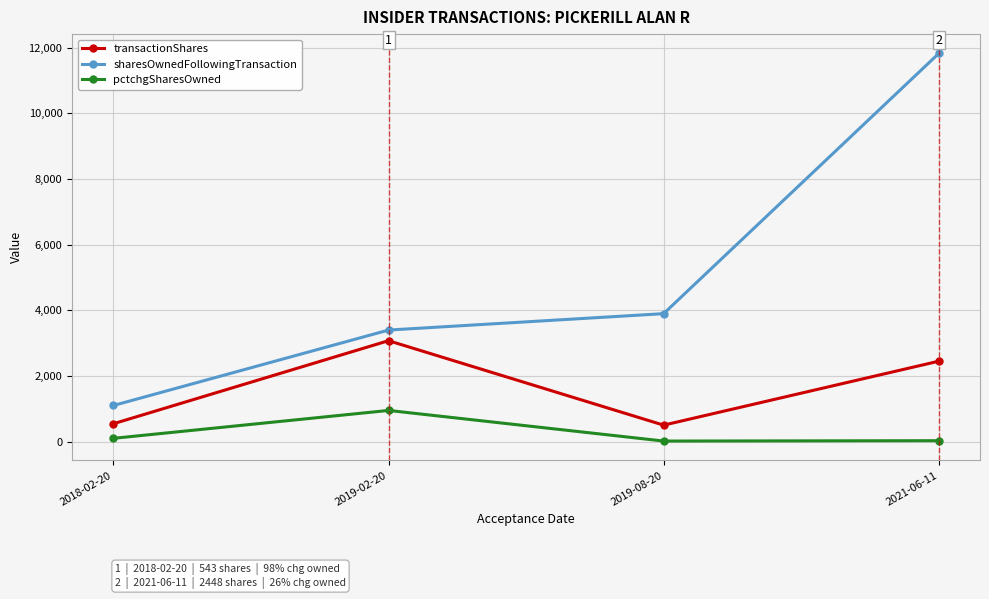

Which category has the highest value in the sharesOwnedFollowingTransaction series?

2021-06-11